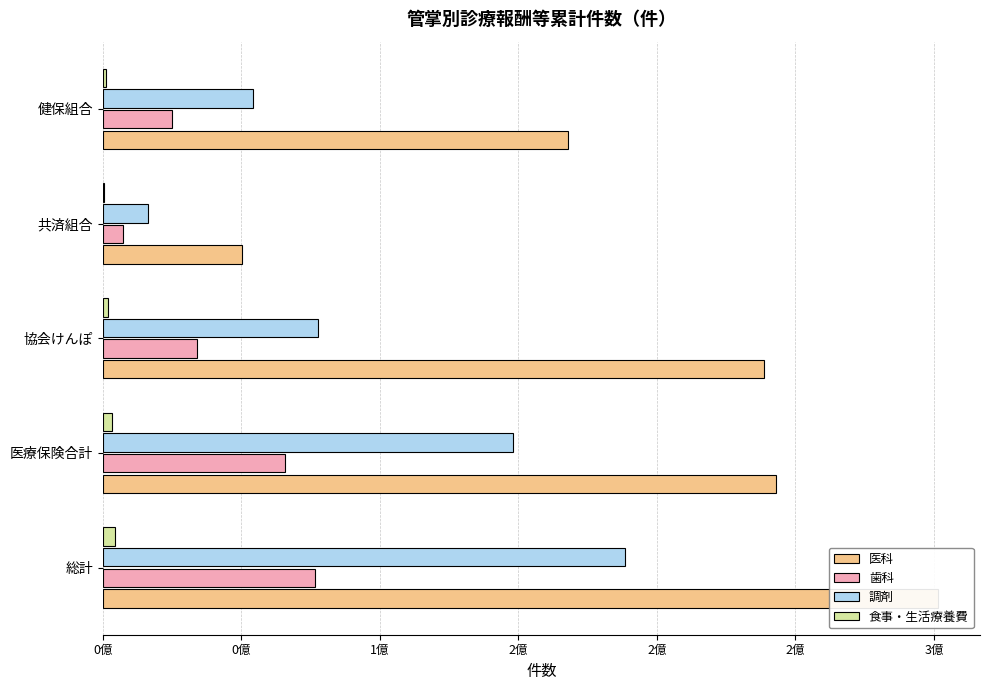

Which series has the largest total across all categories?

医科